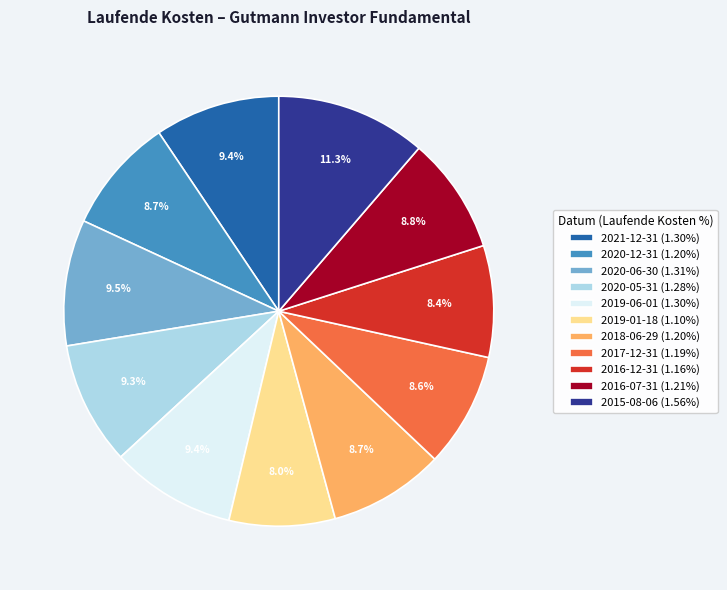

Count the number of slices in the pie.

11